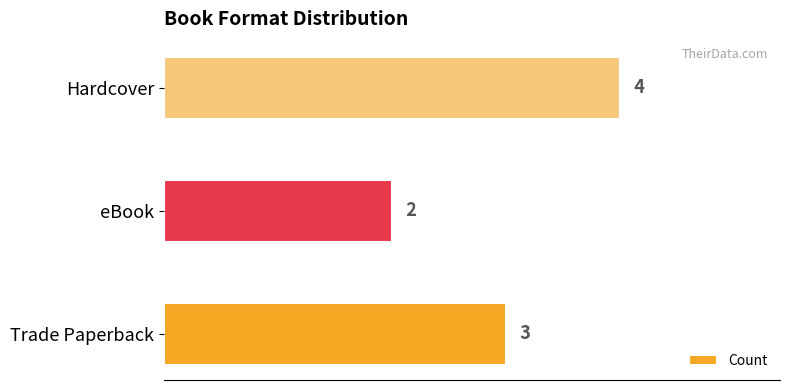

Approximately how many times larger is the value at Hardcover compared to Trade Paperback?

1.3